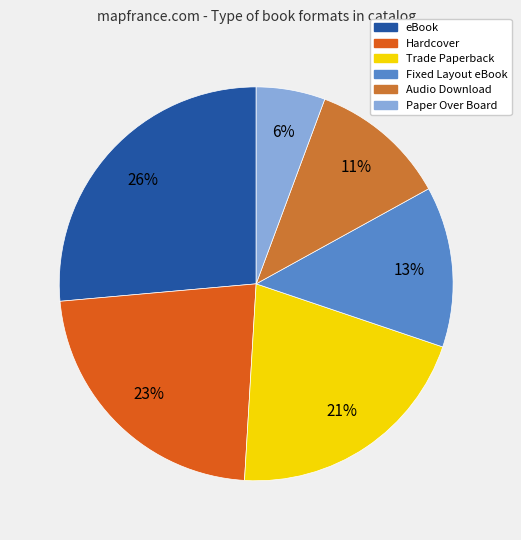

To the nearest percent, what is the average slice percentage?

17%